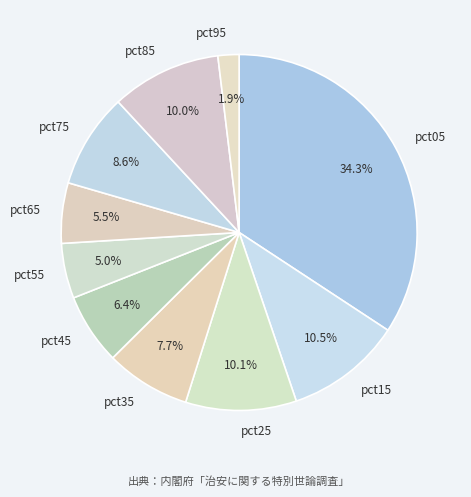

Is there a majority slice in this chart?

No